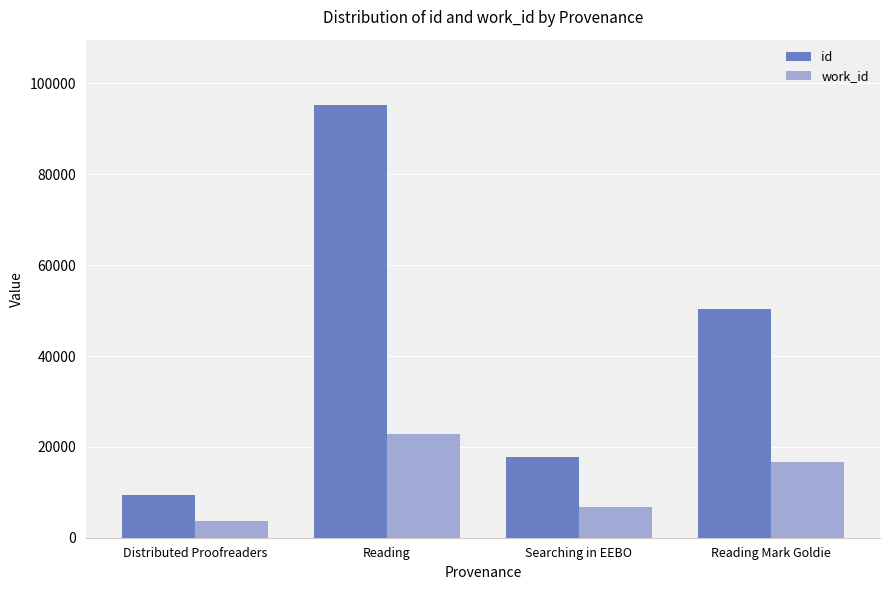

How many distinct data groups are displayed?

2